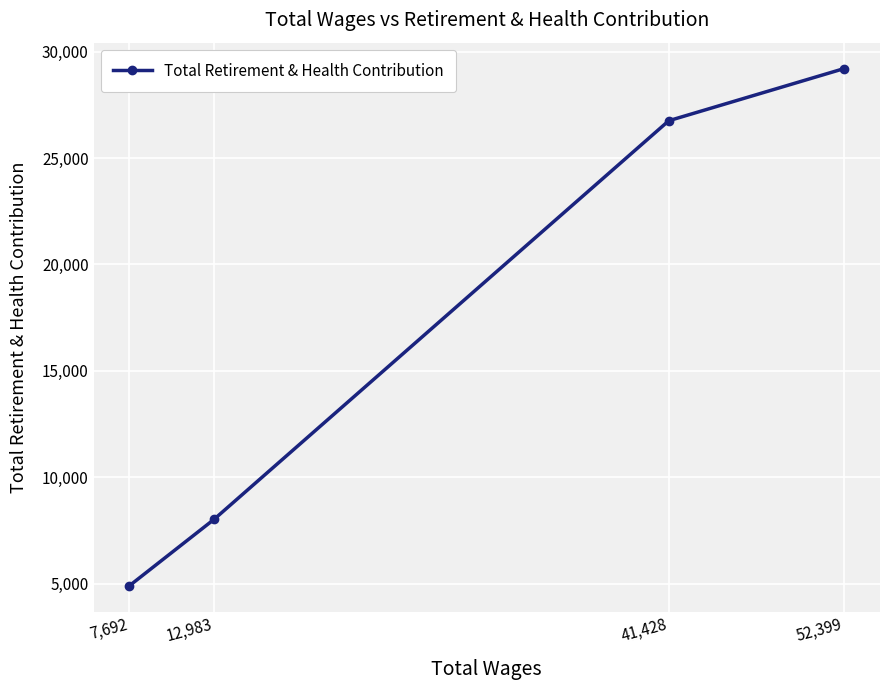

List the labels in order of value, smallest first.

7,692, 12,983, 41,428, 52,399